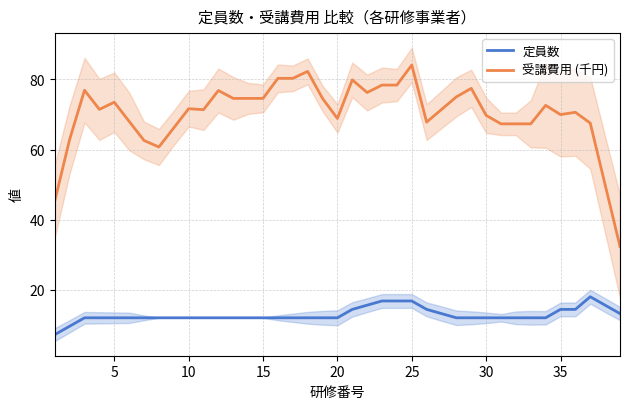

True or false: 定員数 and 受講費用 (千円) intersect in this chart.

False